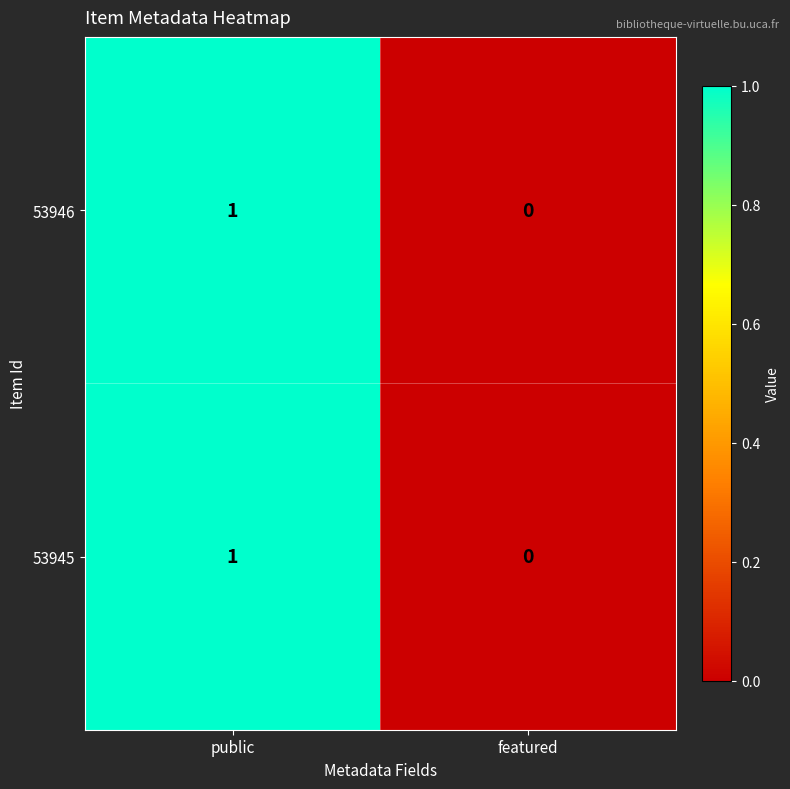

List the labels in order of 53946 value, largest first.

public, featured